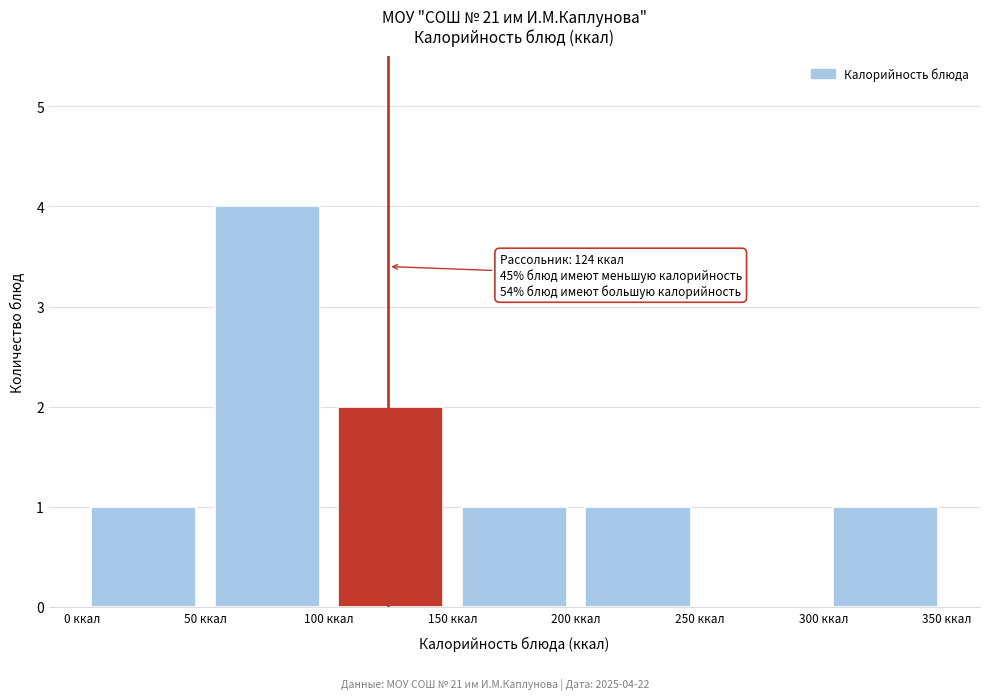

Which range on the x-axis has the tallest bar?

50 to 100